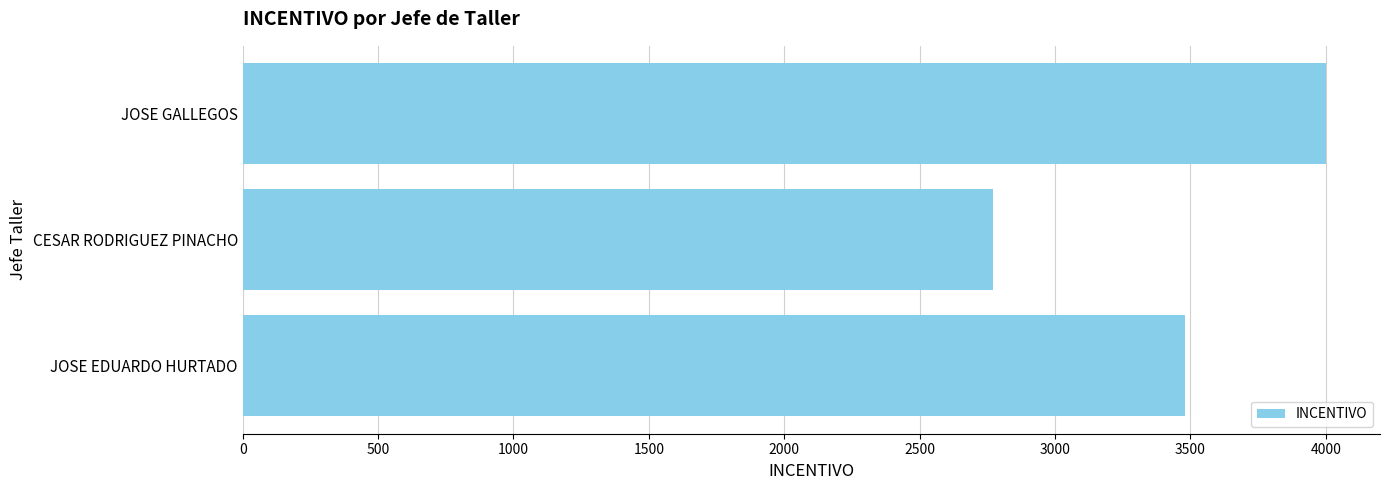

Which has a higher value, CESAR RODRIGUEZ PINACHO or JOSE EDUARDO HURTADO?

JOSE EDUARDO HURTADO